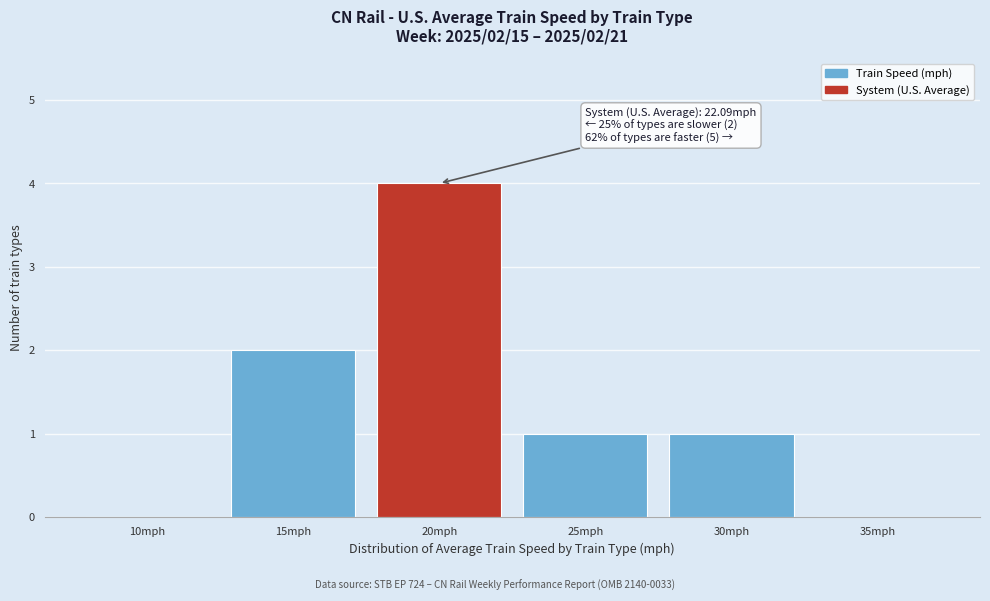

Reading left to right, extract all data points from this chart.

10mph=0	15mph=2	20mph=4	25mph=1	30mph=1	35mph=0